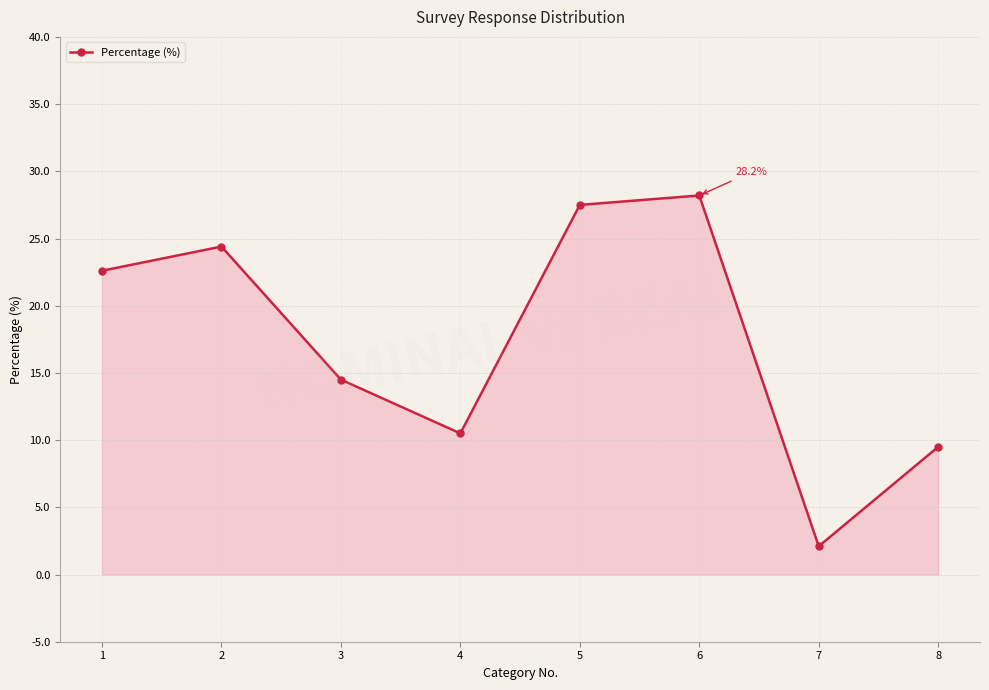

Is it true that the value at 8 is 9.5?

True